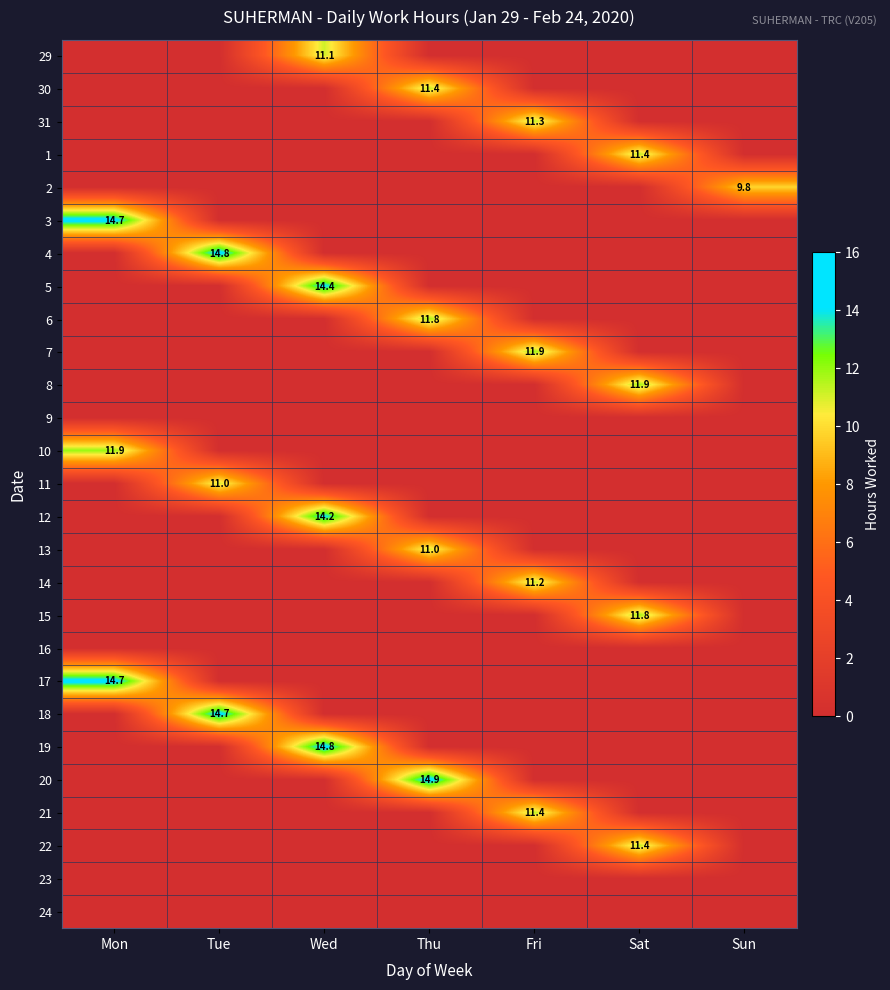

The 15 series shows 11.8 at Sat. True or false?

True